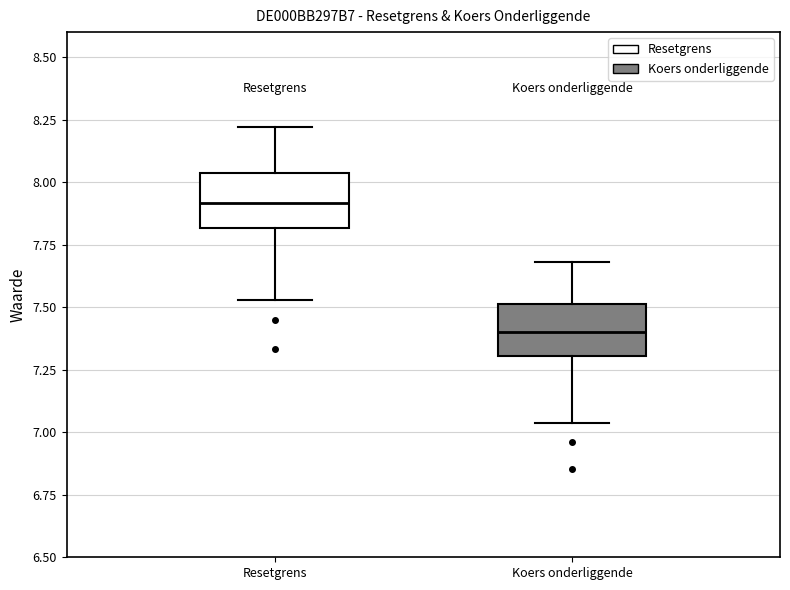

Which box has the highest median line?

Resetgrens